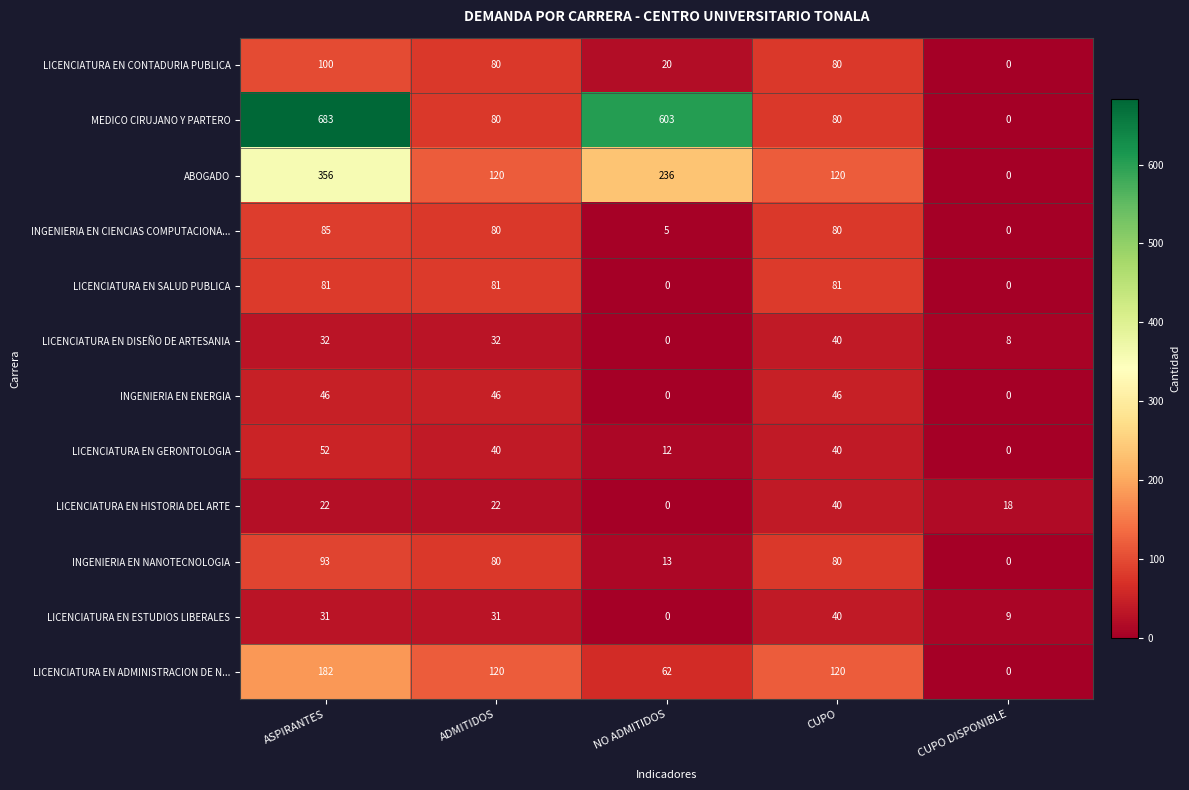

Read the LICENCIATURA EN DISEÑO DE ARTESANIA value at CUPO DISPONIBLE.

8